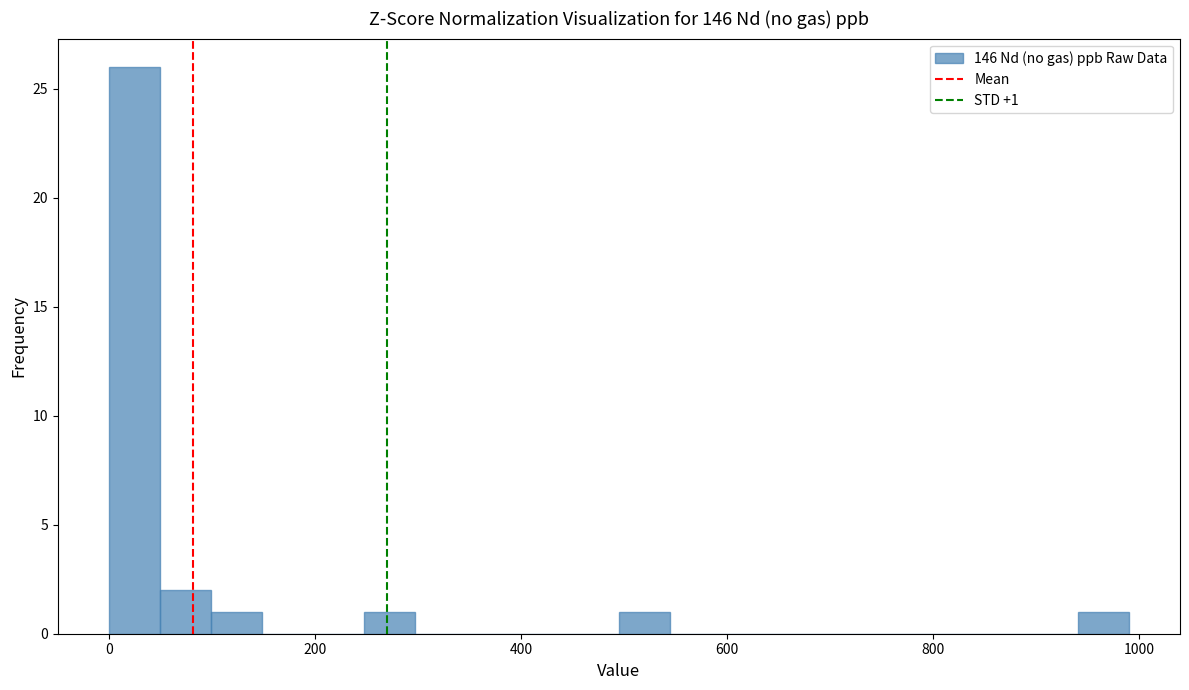

Read against the x-axis, roughly where is the centre of the tallest bar?

20